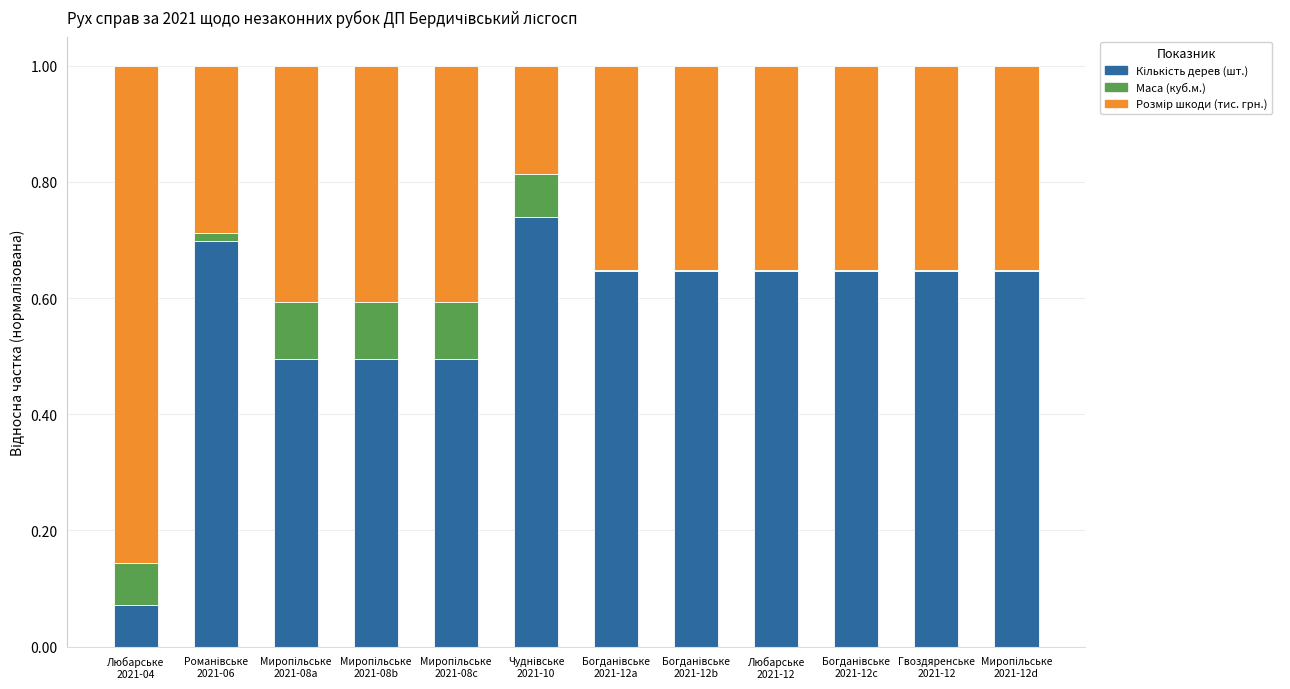

True or false: Розмір шкоди (тис. грн.) has a value of 0.1 at Гвоздяренське
2021-12.

False